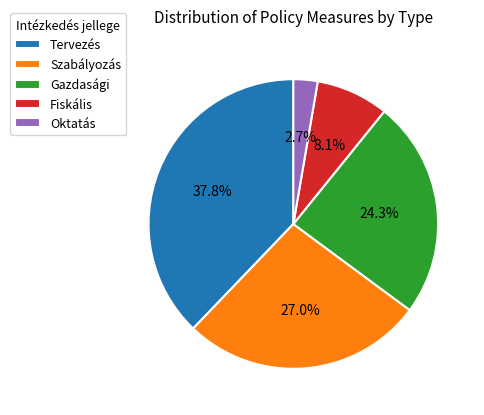

Is there any slice that represents more than half of the pie?

No